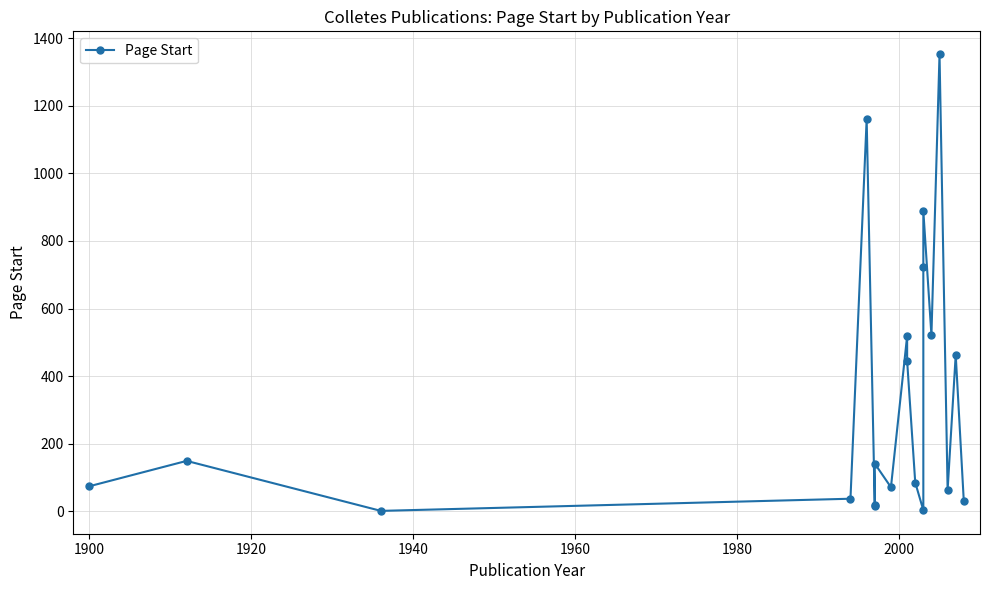

How many lines are shown in the chart?

1